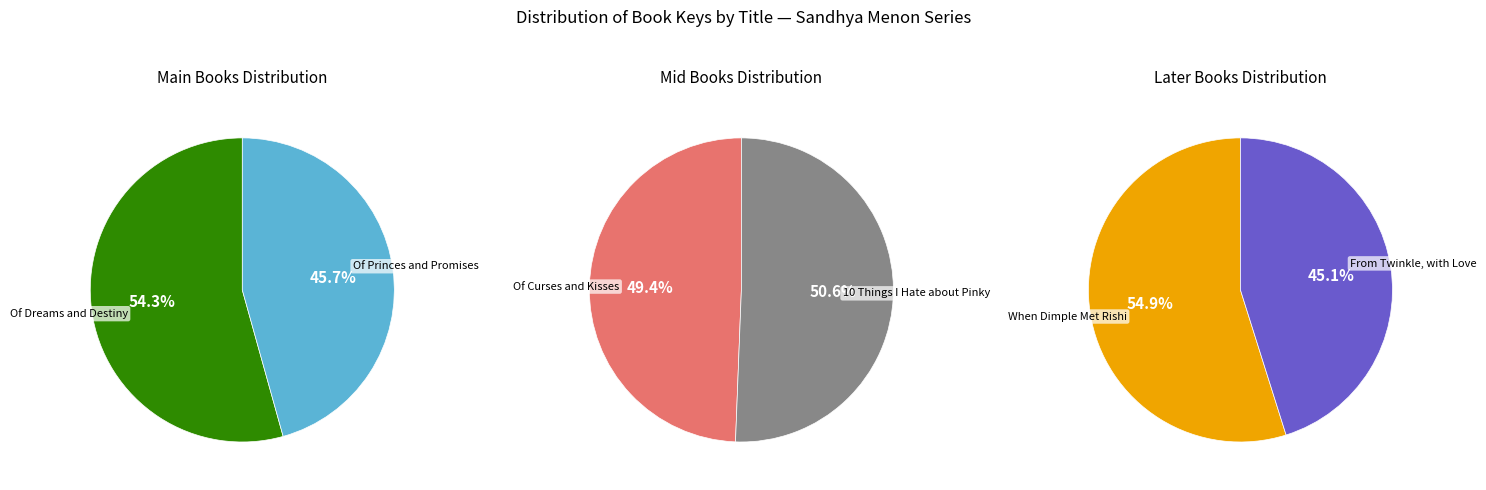

How many slices are in this pie chart?

6